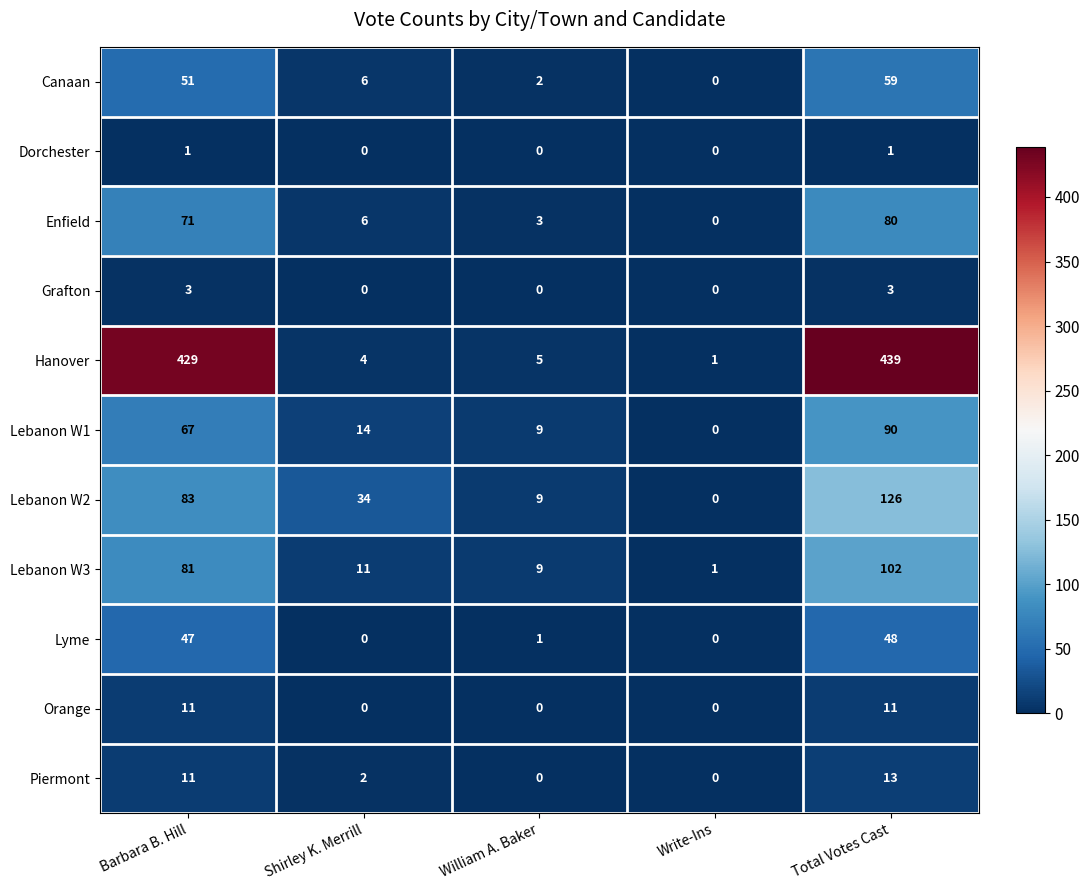

What is the difference between the maximum and second lowest values in the Orange series?

11